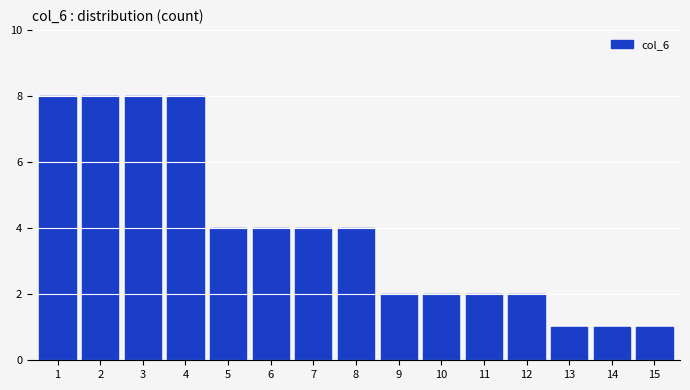

Reading left to right, extract all data points from this chart.

1=8	2=8	3=8	4=8	5=4	6=4	7=4	8=4	9=2	10=2	11=2	12=2	13=1	14=1	15=1